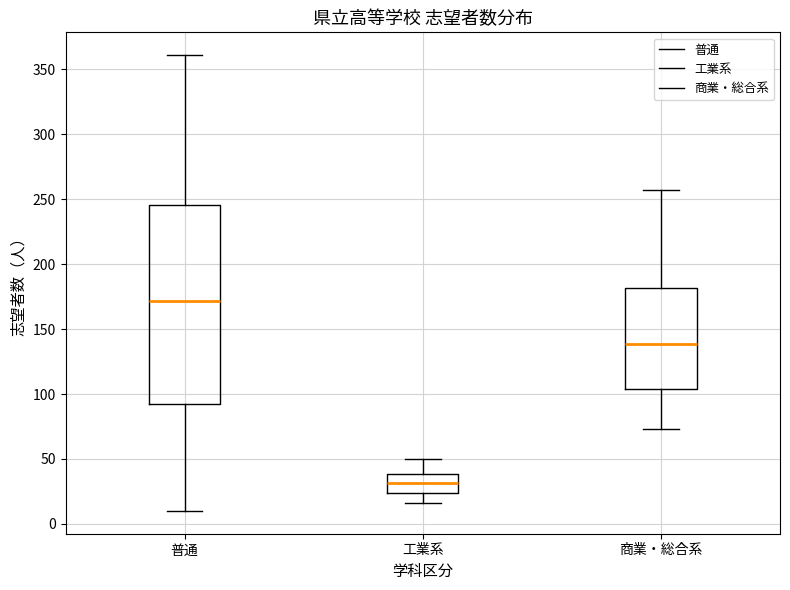

Which box's median line is the highest?

普通